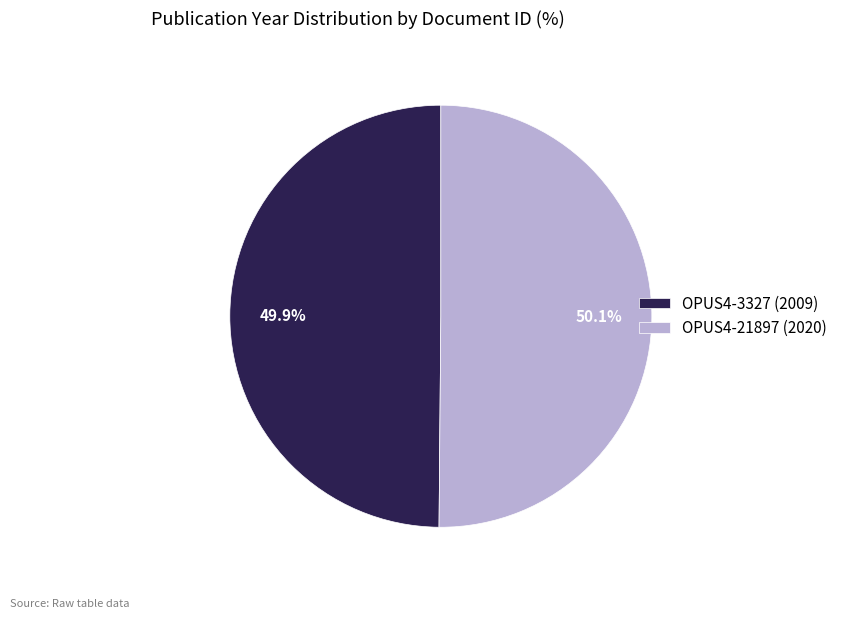

To the nearest percent, what is the combined percentage of OPUS4-21897 (2020) and OPUS4-3327 (2009)?

100%